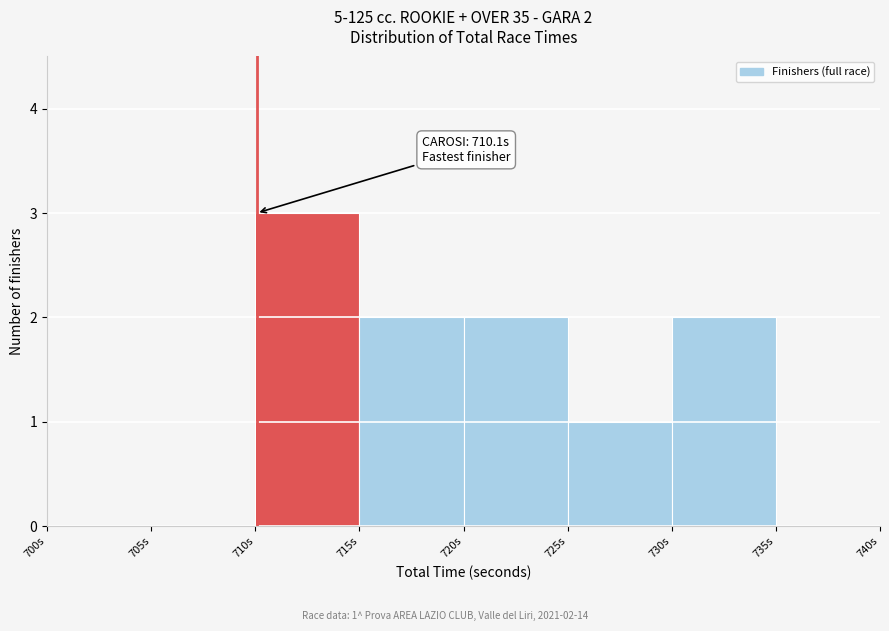

Which range on the x-axis has the tallest bar?

710 to 715